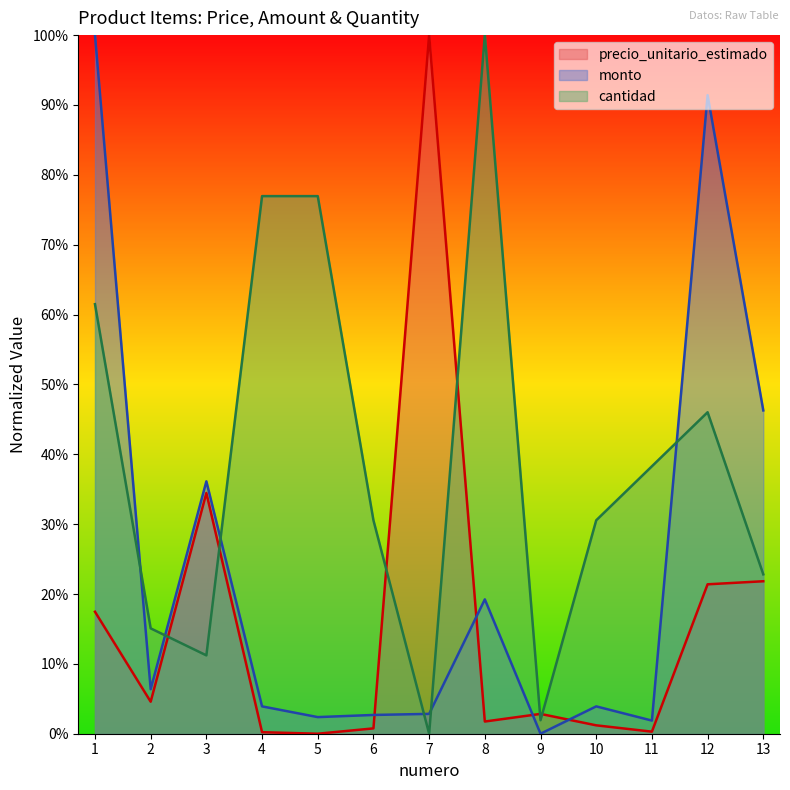

Rank the series by their maximum value, from lowest to highest.

precio_unitario_estimado, monto, cantidad